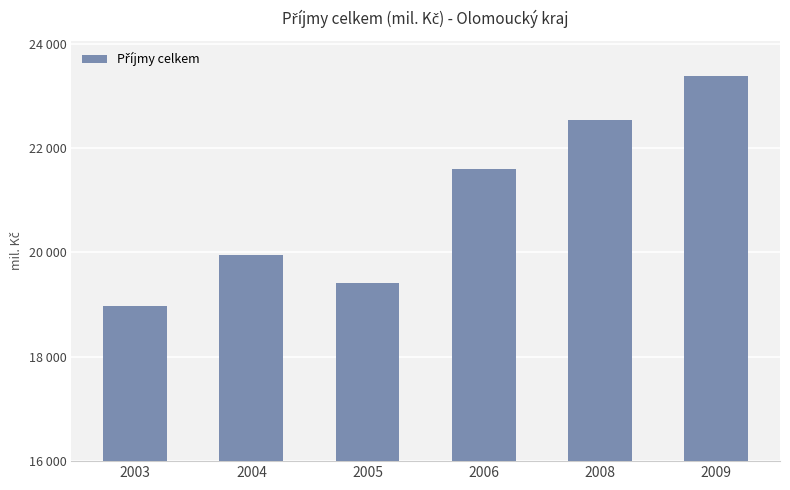

What is the change in value from 2004 to 2005?

-531.1